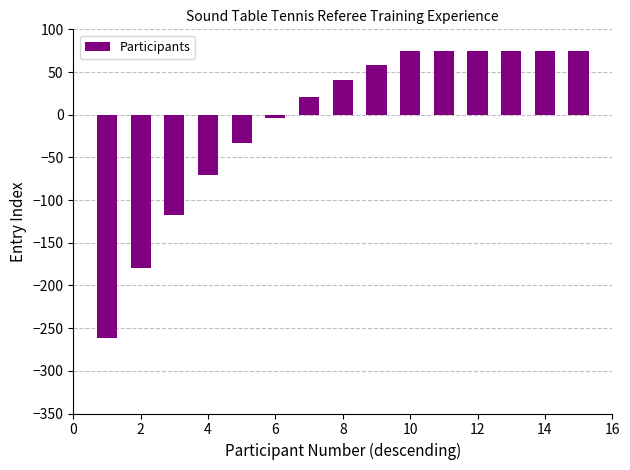

What is the value of the 13th bar from the left?

75.0